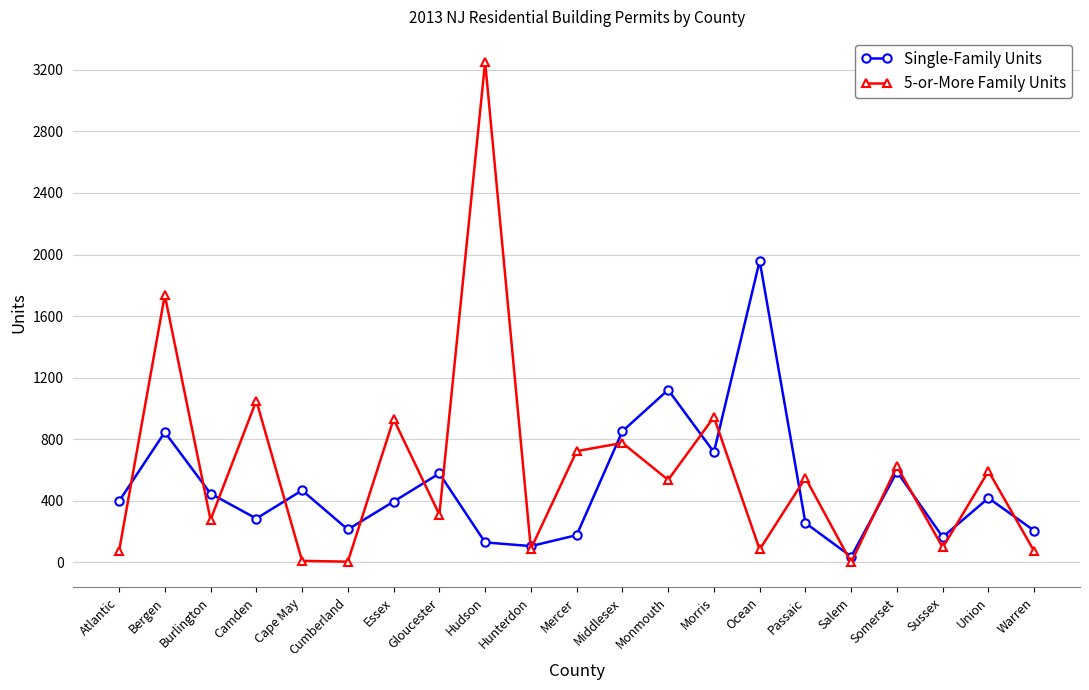

In Single-Family Units, how many points are higher than both neighbors (excluding endpoints)?

7